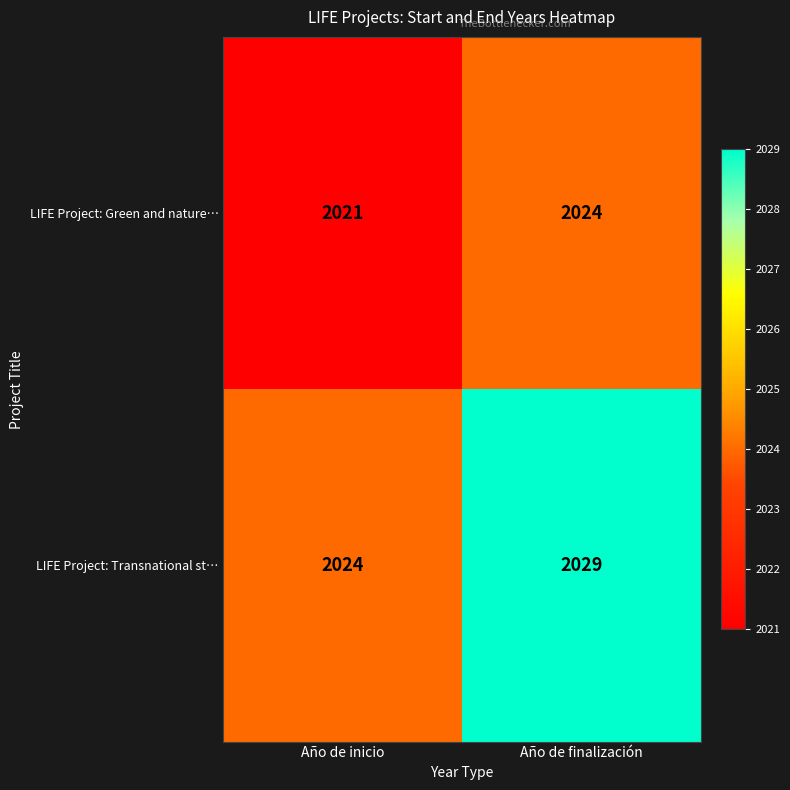

The value of LIFE Project: Transnational st… at Año de inicio is 880. True or false?

False